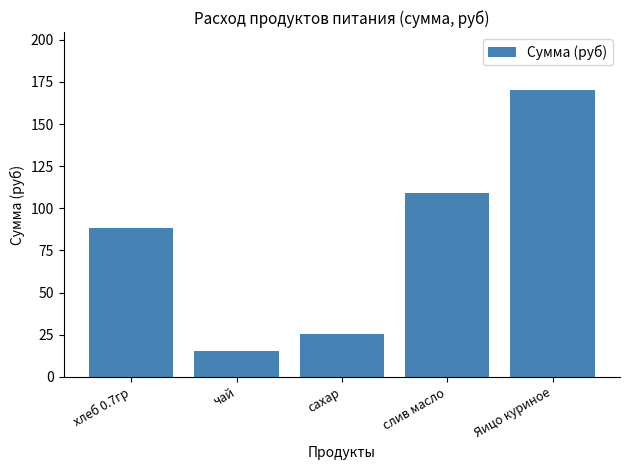

At which label is the value closest to 93?

хлеб 0.7гр